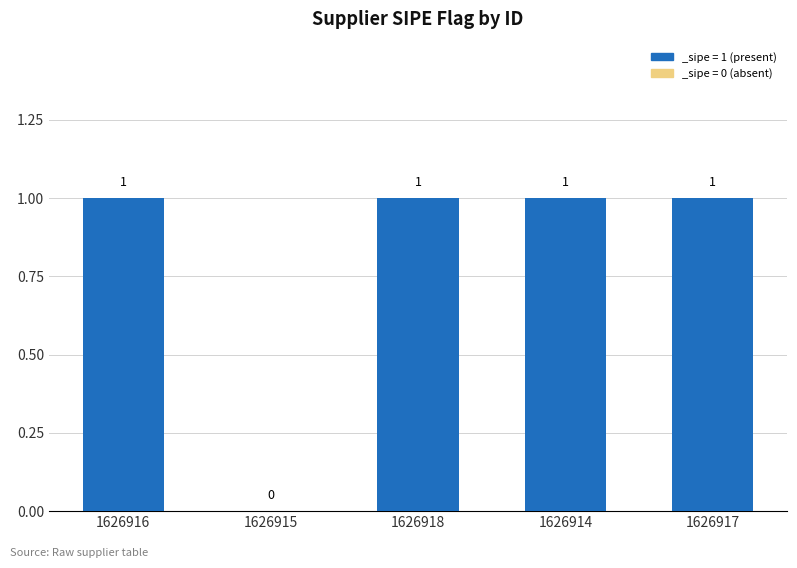

Are the bars grouped side by side (vs. stacked)?

No